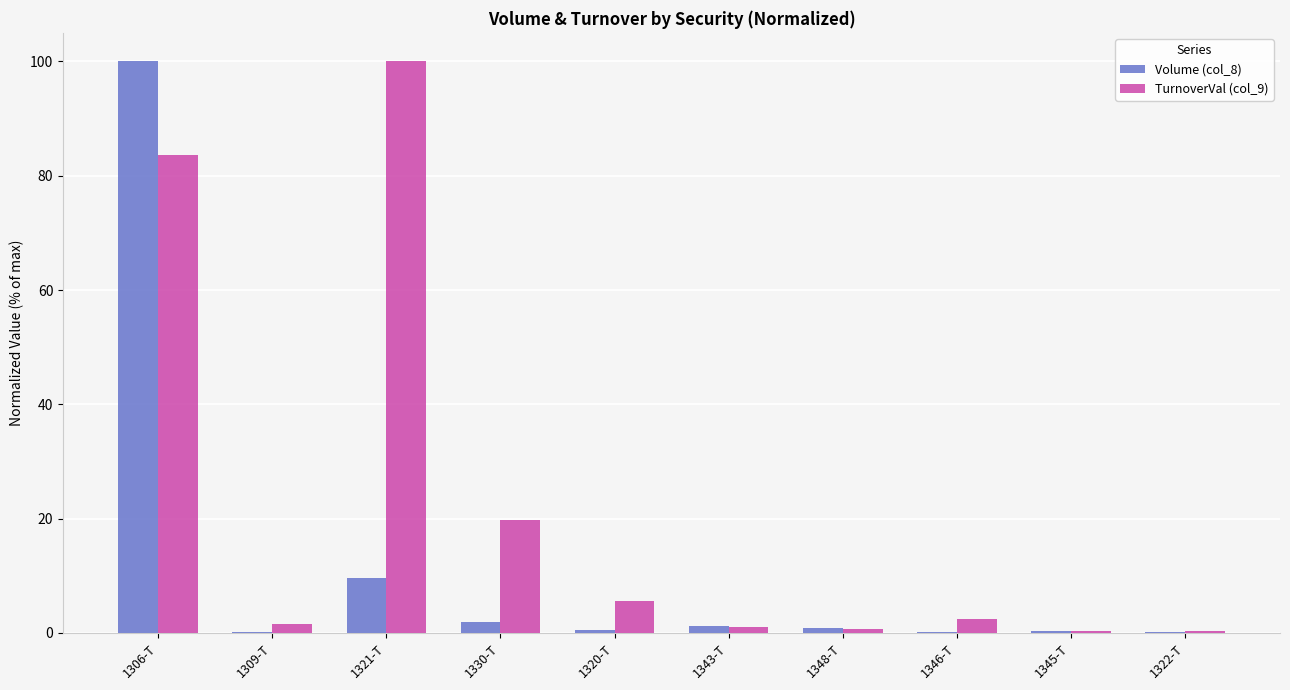

Which series changed the most between 1320-T and 1345-T?

TurnoverVal (col_9)